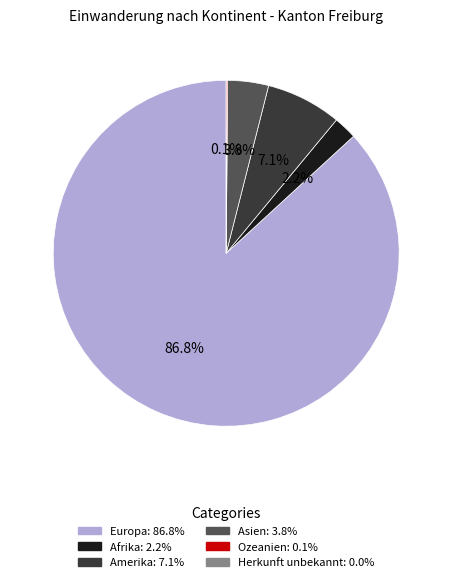

Between Afrika and Amerika, which is larger?

Amerika